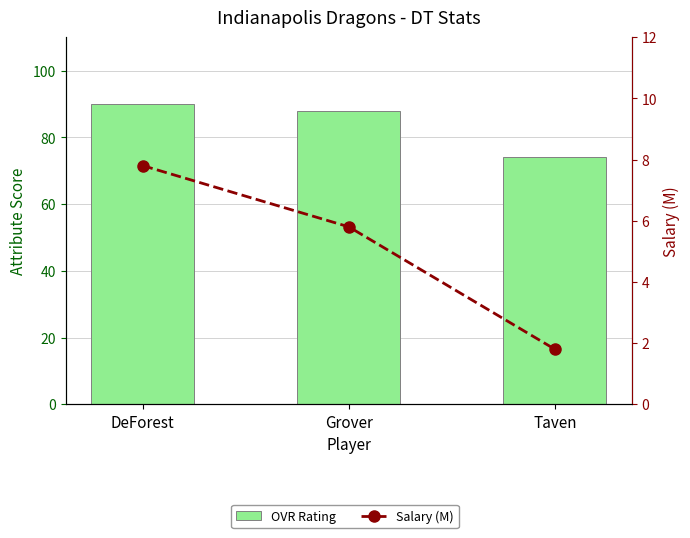

What is the total value across all series at DeForest?

97.8